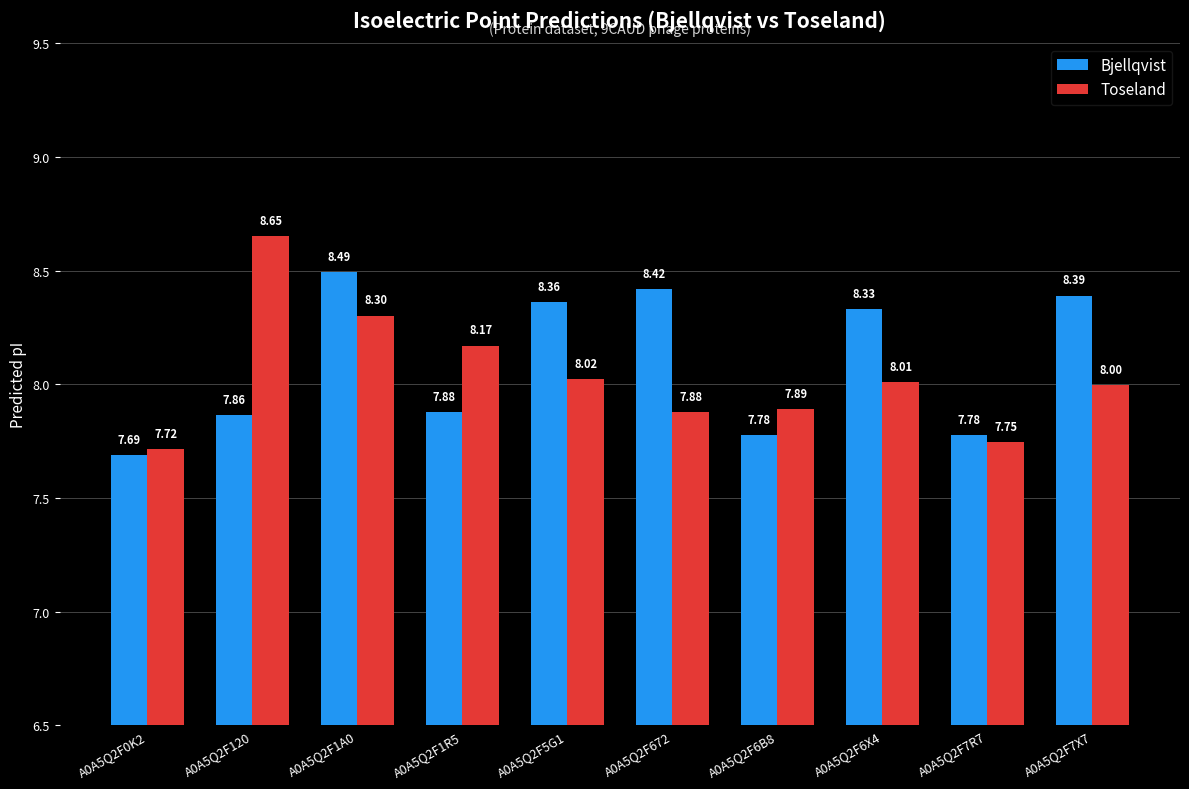

What is the difference between the second highest and second lowest values in the Bjellqvist series?

0.6